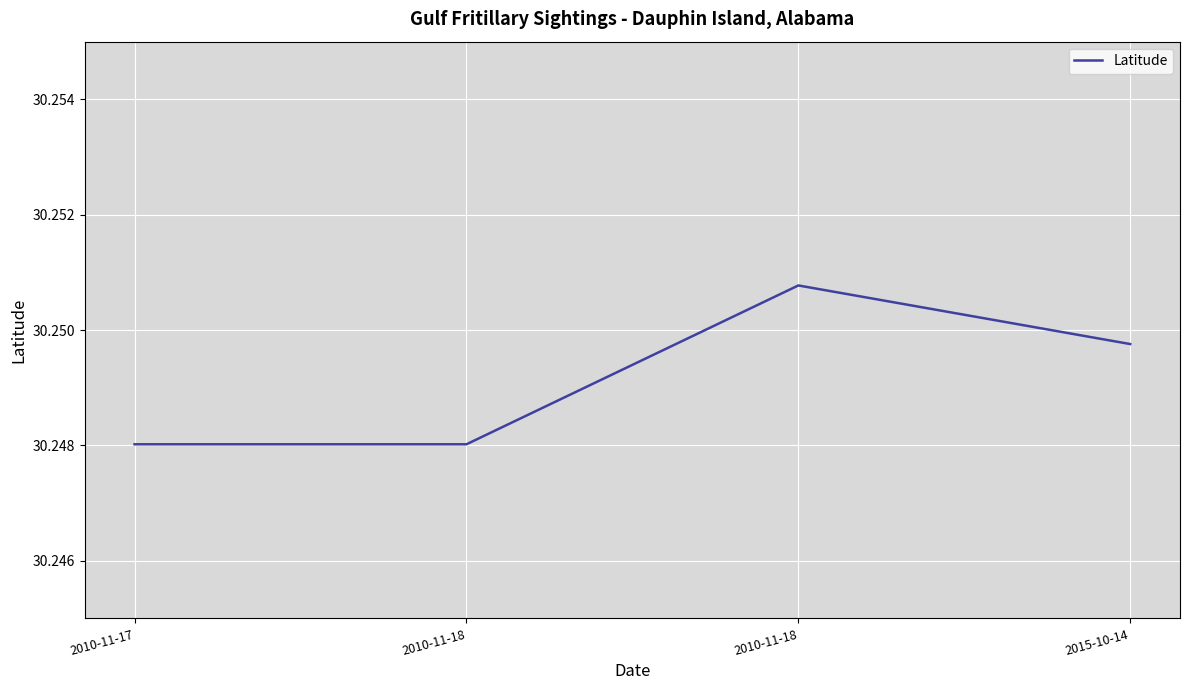

True or false: the data shows 39.9 at 2015-10-14.

False